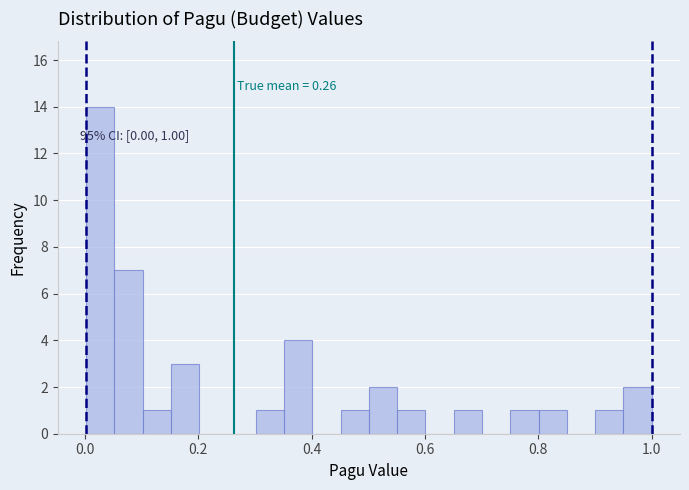

Around what value on the x-axis is the tallest bar? Give the approximate position of its centre, as read against the axis.

0.02